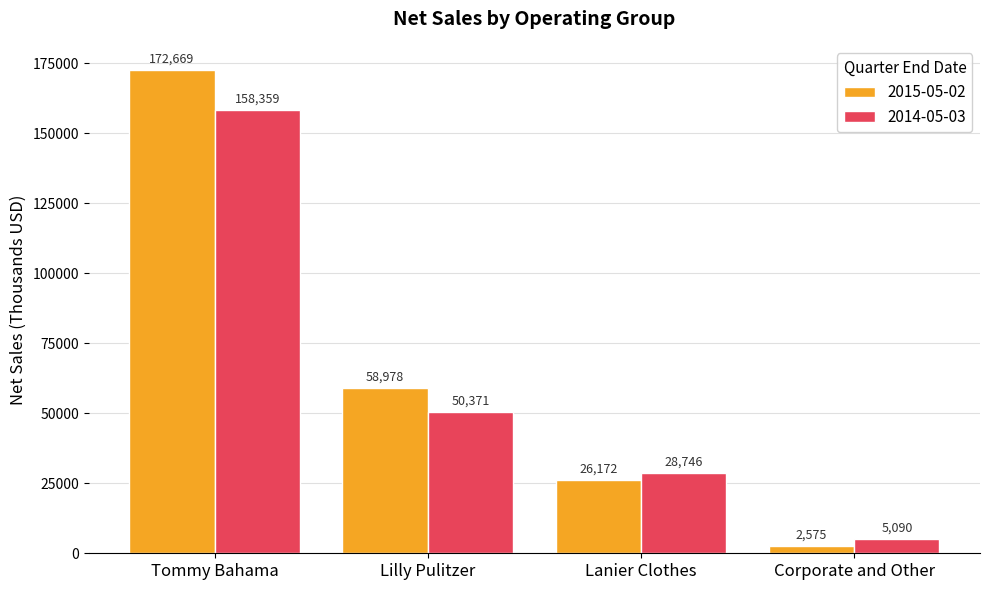

Which series changed the most between Tommy Bahama and Lilly Pulitzer?

2015-05-02